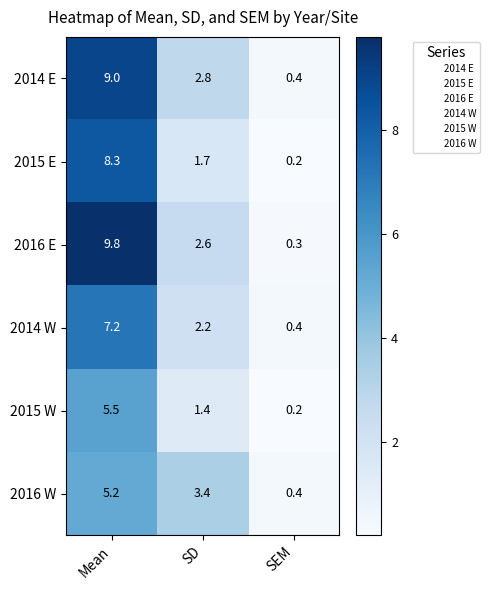

What is the smallest value displayed?

0.2